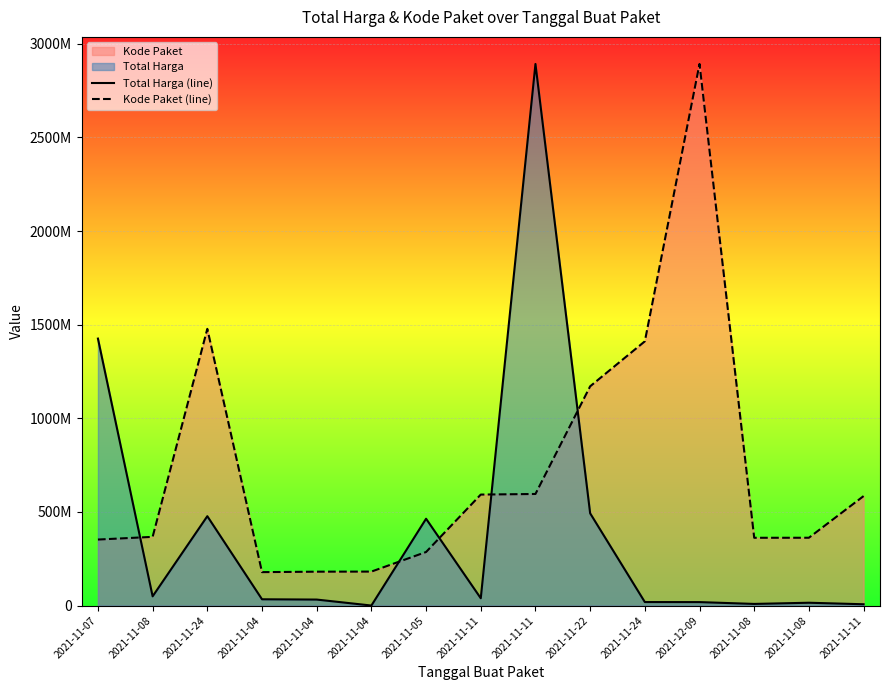

Which series ends up on top after the final intersection of Kode Paket (line) and Total Harga (line)?

Kode Paket (line)